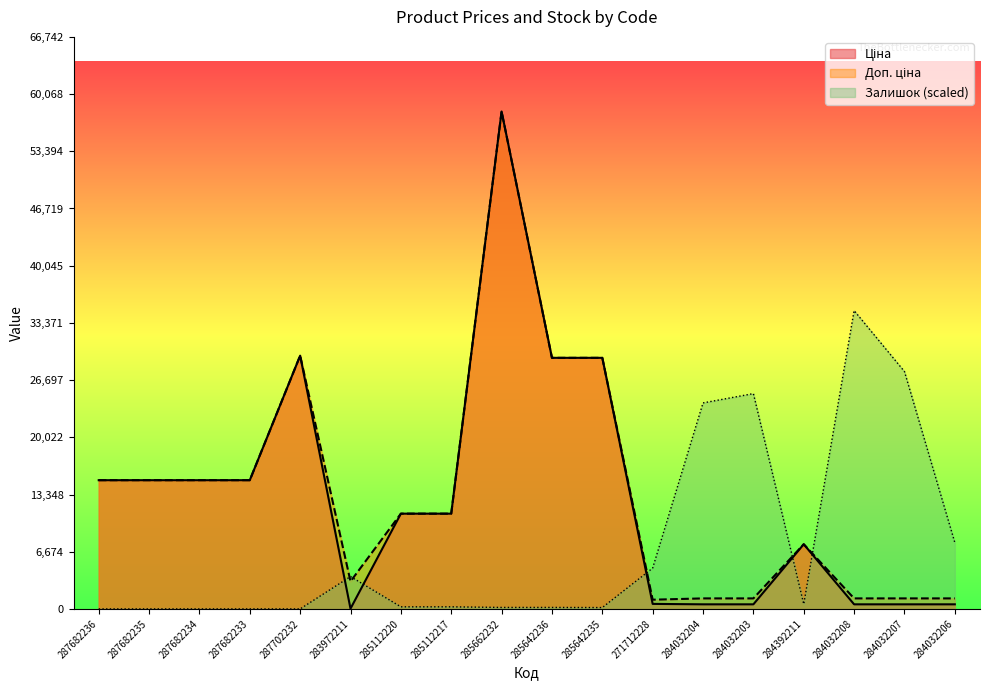

At which label does Залишок reach its minimum?

287682236